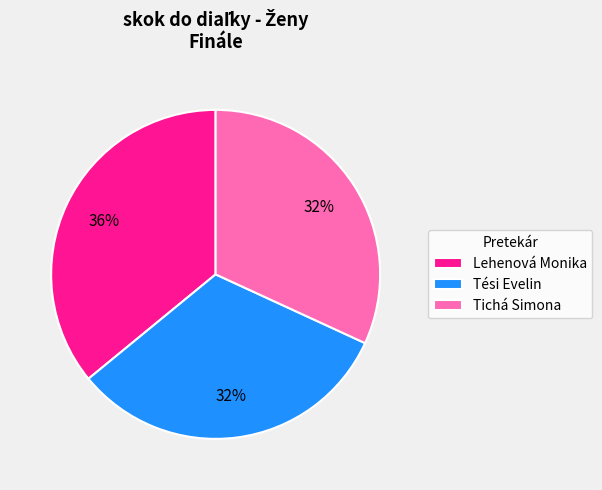

Do Lehenová Monika and Tési Evelin together represent more than half of the pie?

Yes